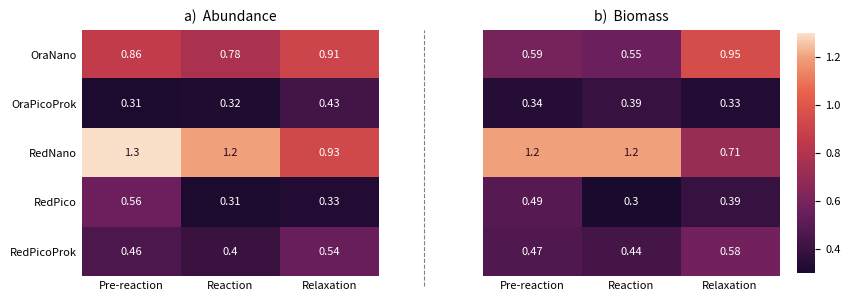

At which label is OraNano closest to 0?

Reaction